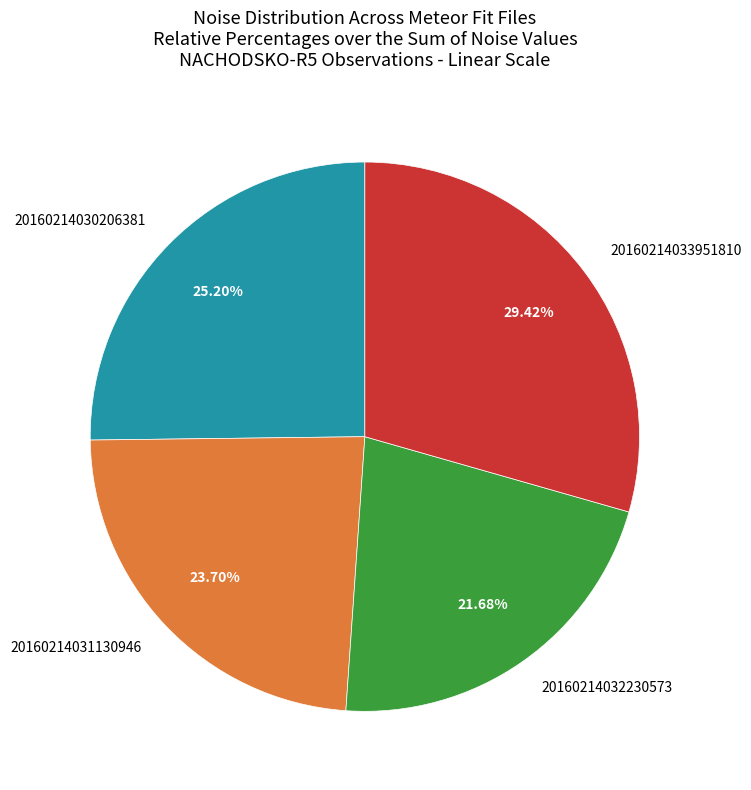

Do 20160214031130946 and 20160214033951810 together represent more than half of the pie?

Yes